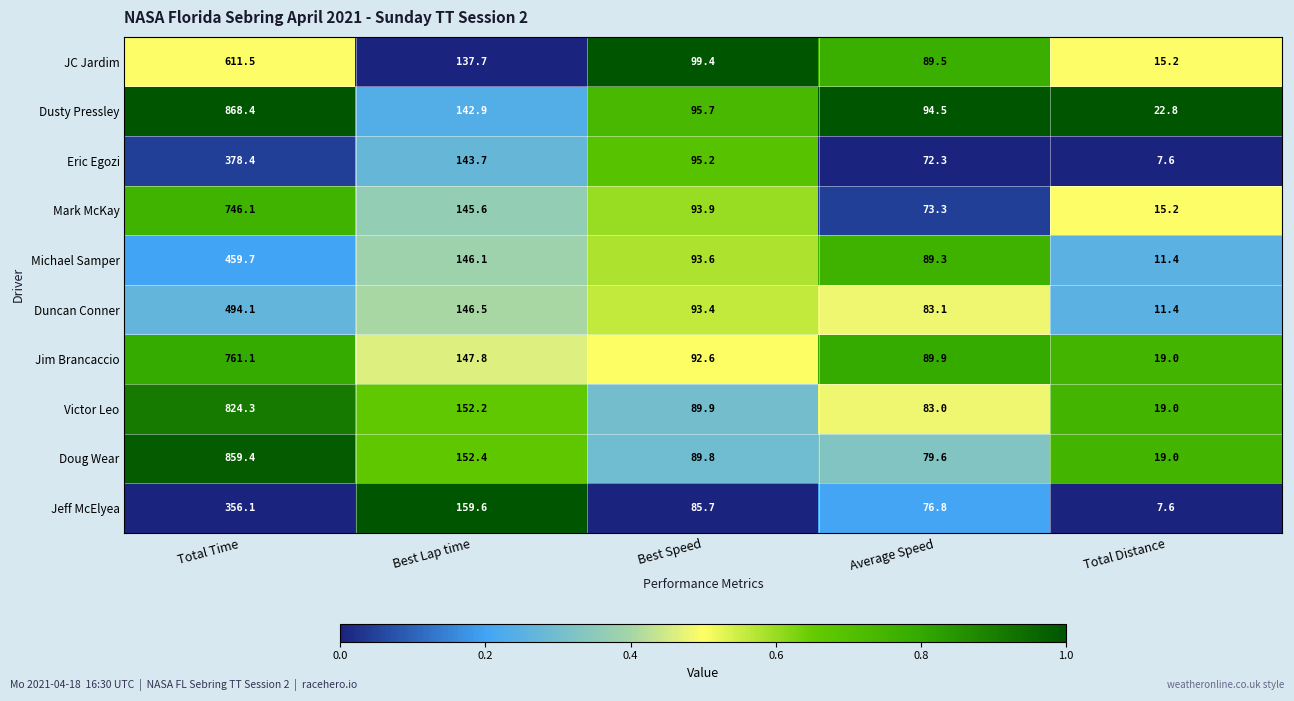

At which category is the sum across all series the highest?

Total Time